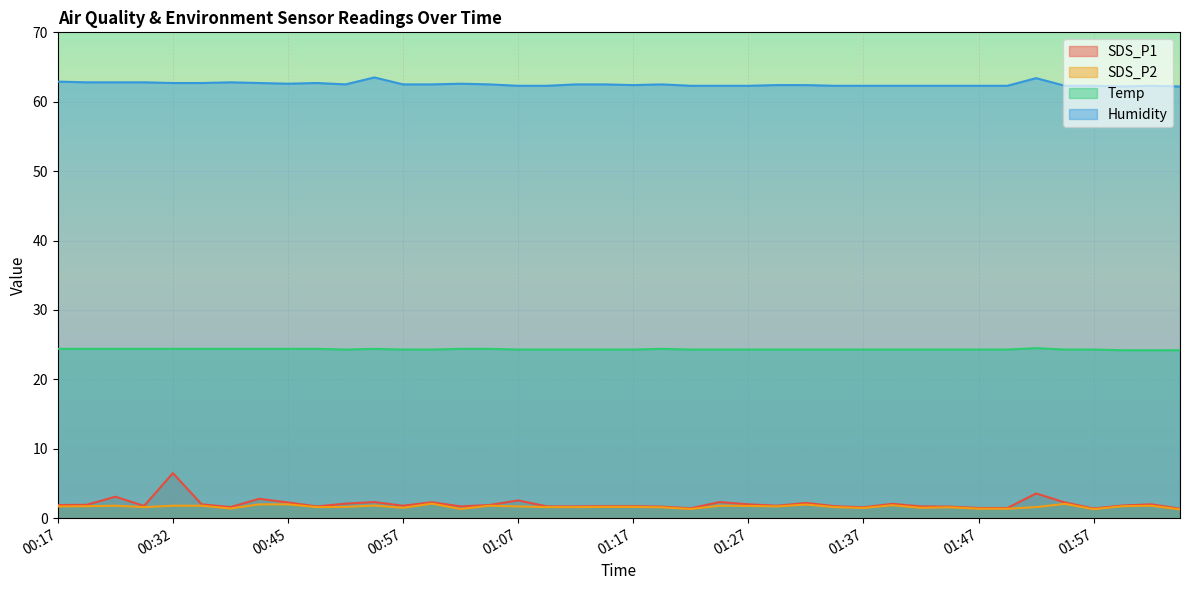

At which label is SDS_P1 closest to 3?

00:27